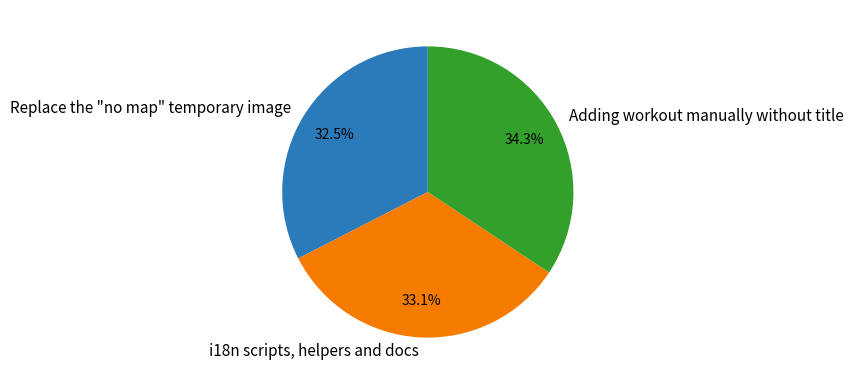

Rank the categories by value from highest to lowest.

Adding workout manually without title, i18n scripts, helpers and docs, Replace the "no map" temporary image